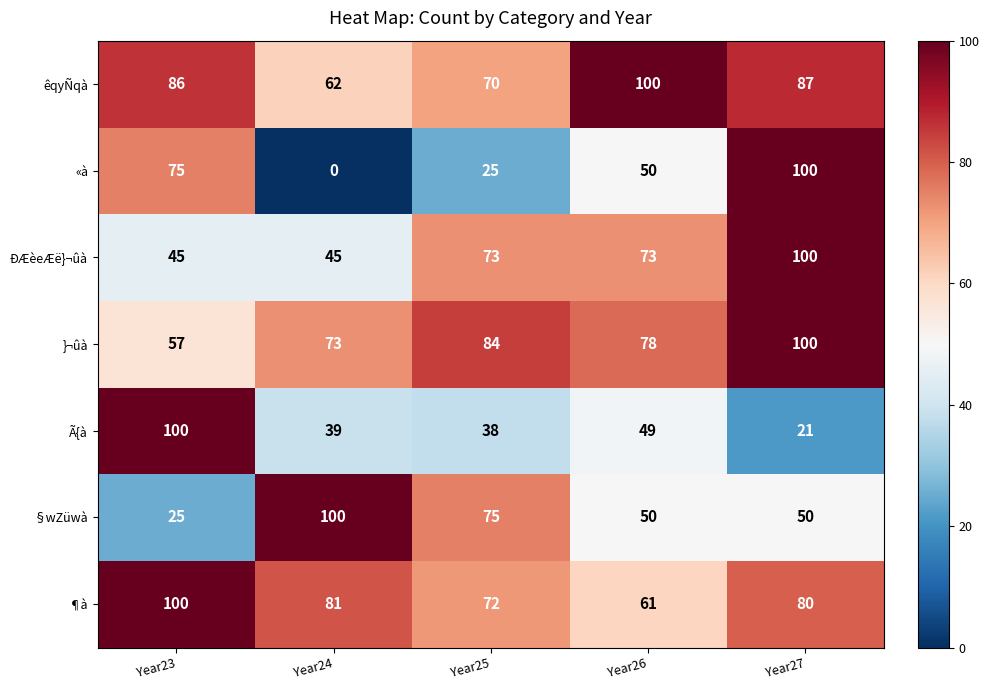

Between Year25 and Year26, which series saw the biggest shift?

êqyÑqà